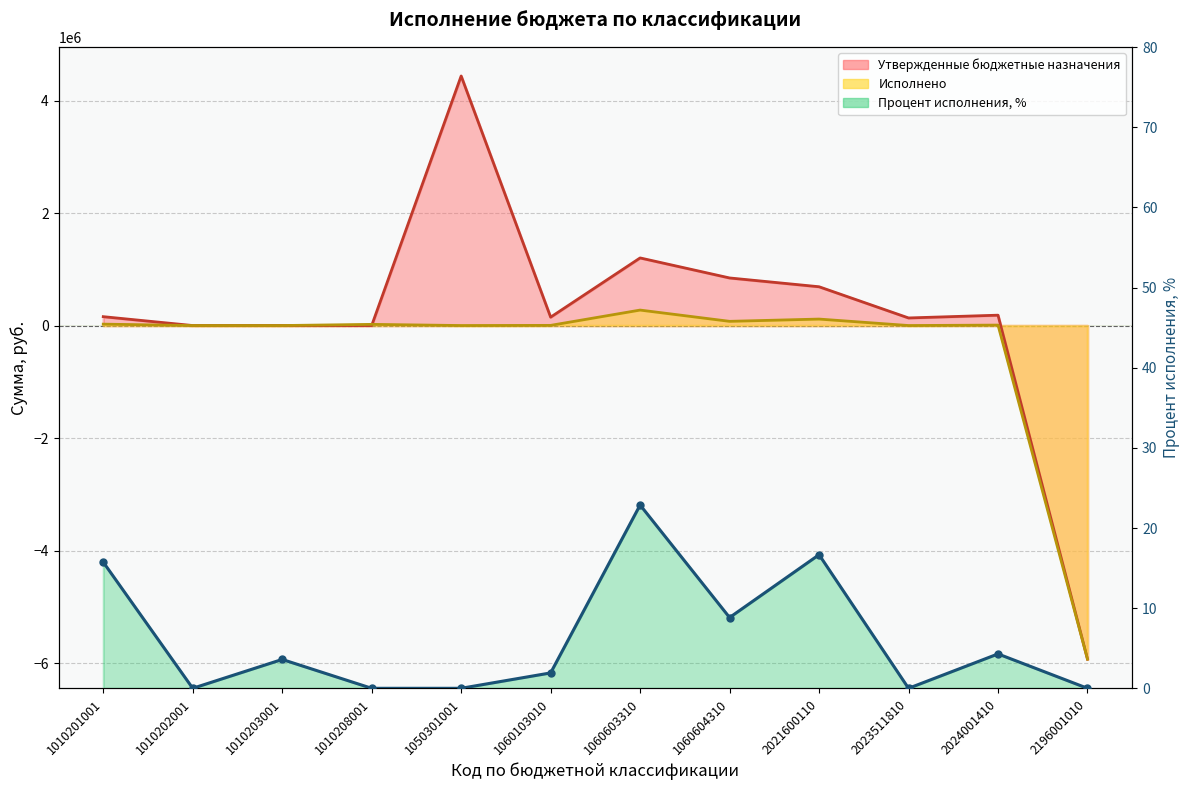

Where is the first local maximum for Утвержденные бюджетные назначения?

1010203001